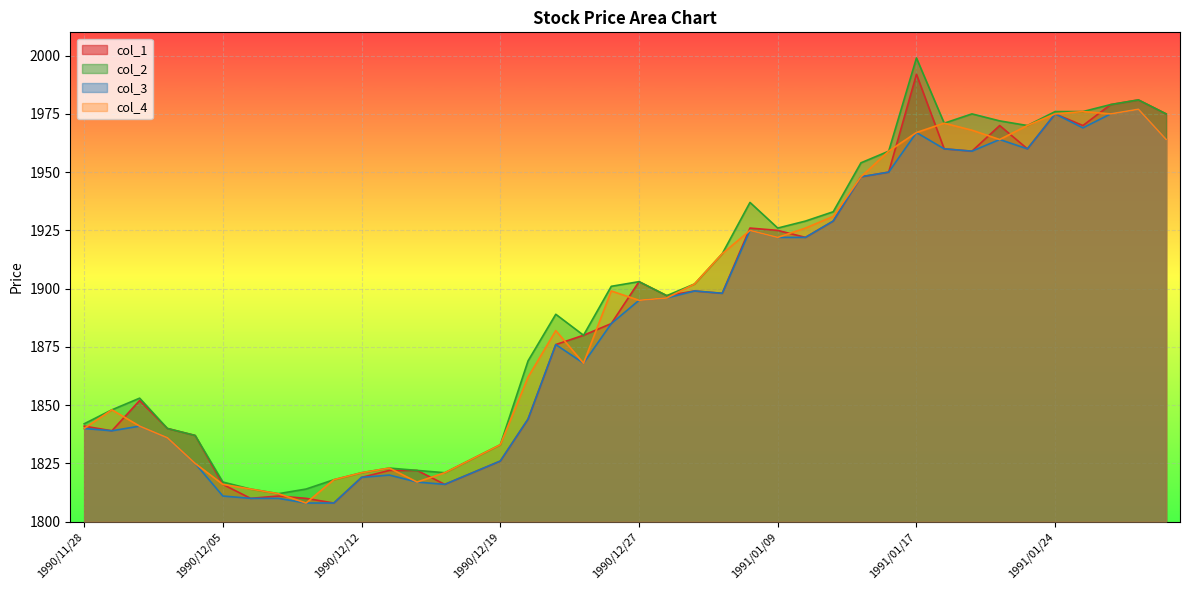

True or false: col_3 and col_4 intersect in this chart.

False